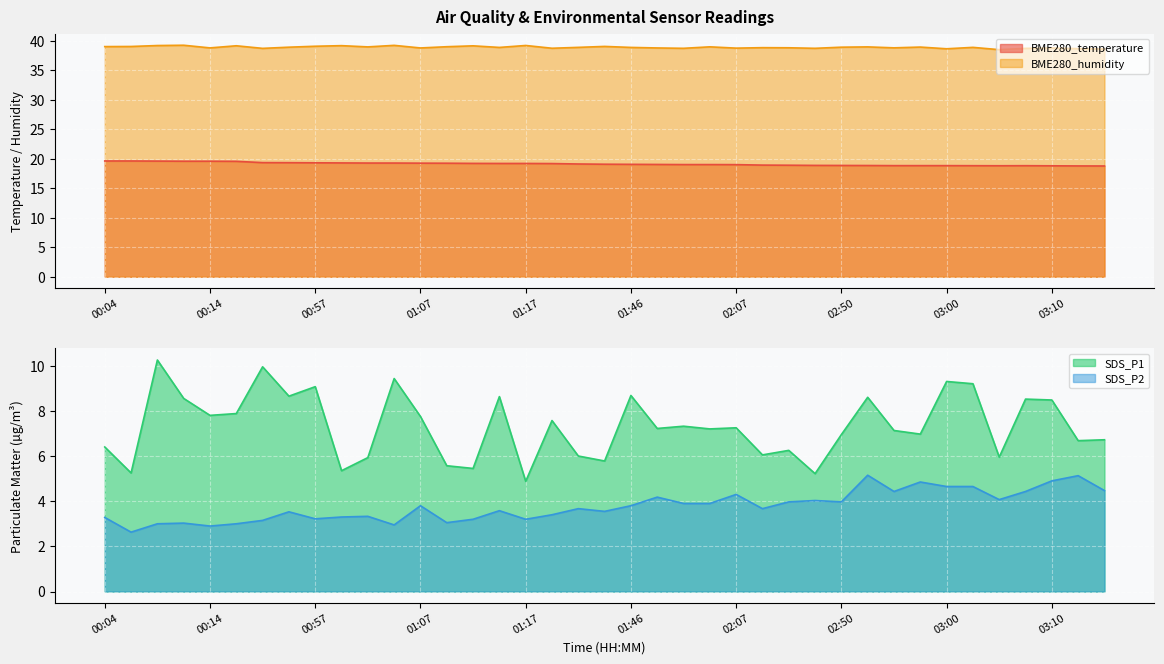

Which series has the largest total across all categories?

BME280_humidity